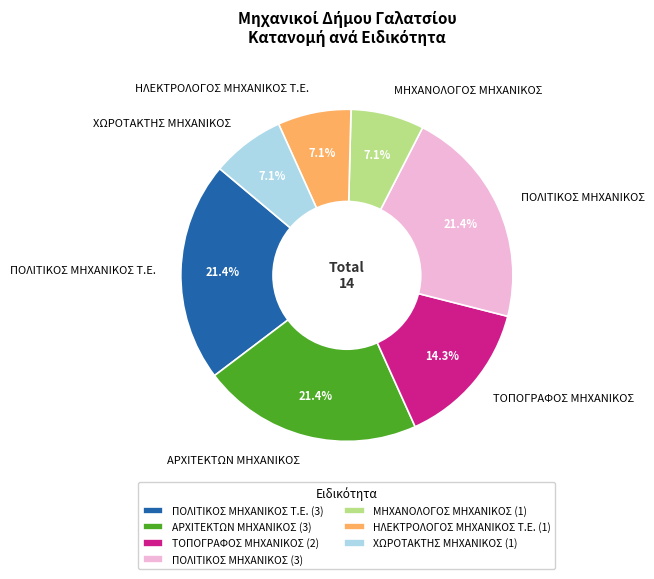

What percentage is the ΑΡΧΙΤΕΚΤΩΝ ΜΗΧΑΝΙΚΟΣ slice, to the nearest percent?

21%